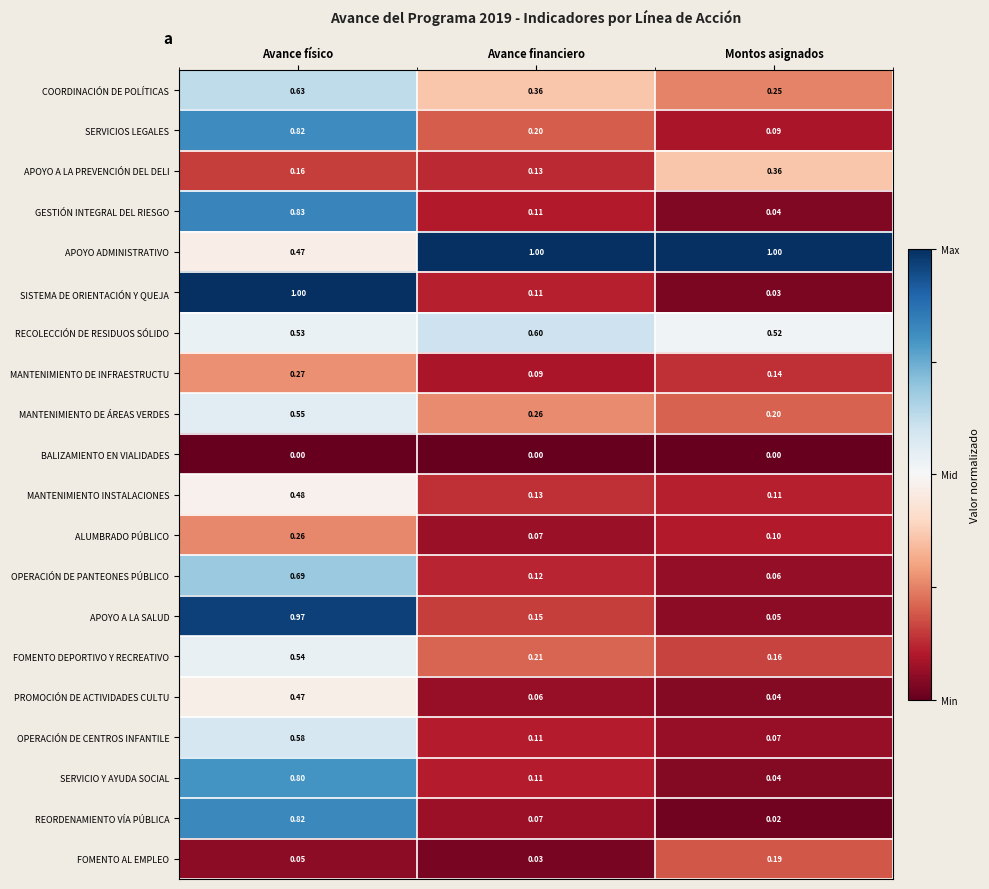

Which series has the largest total across all categories?

APOYO ADMINISTRATIVO